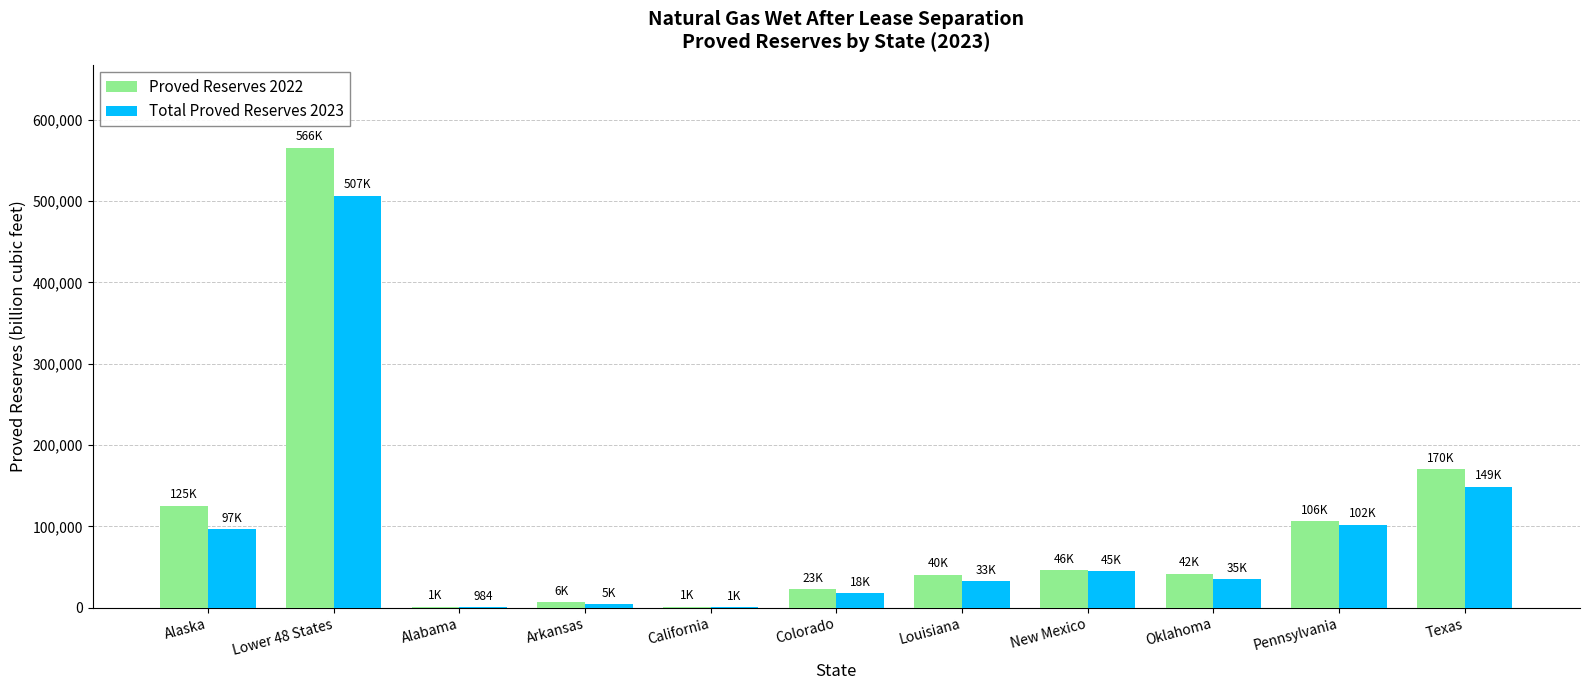

Which label corresponds to the largest value in the chart?

Lower 48 States